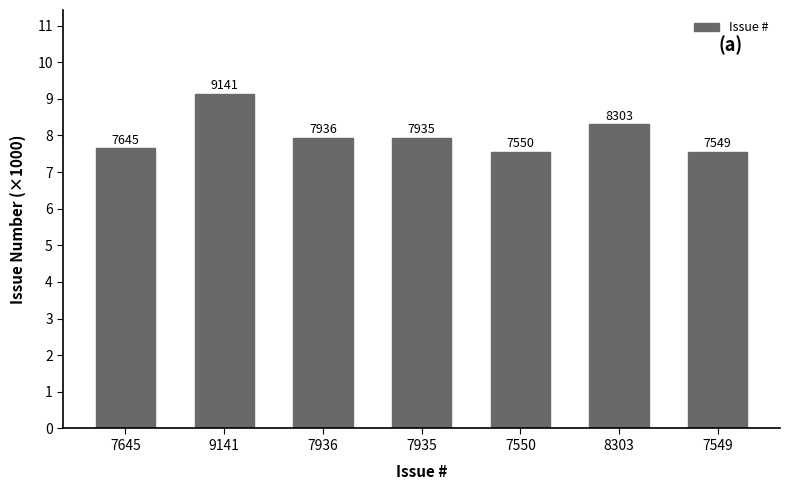

Is it true that the value at 8303 is 8.3?

True